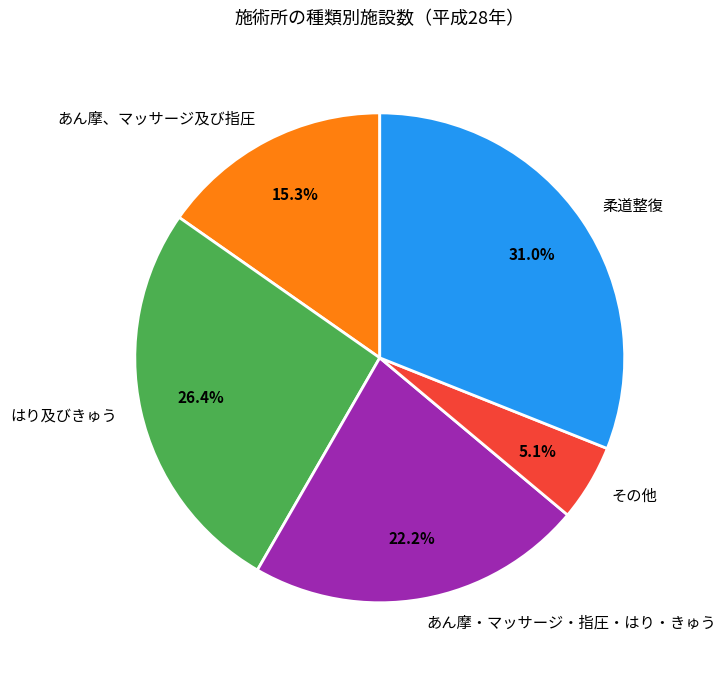

What is the largest slice in the pie chart?

柔道整復